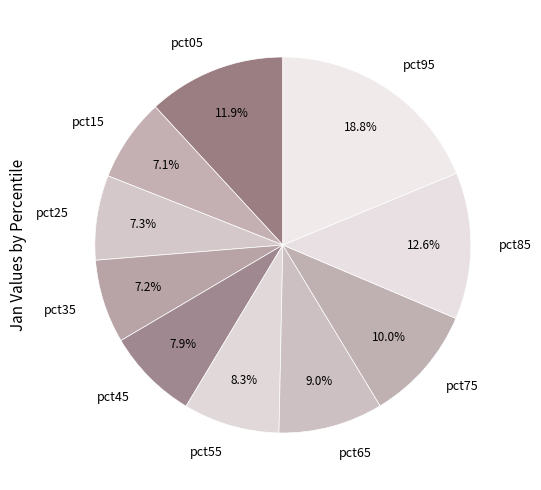

How much of the chart is everything except pct75?

90.0%